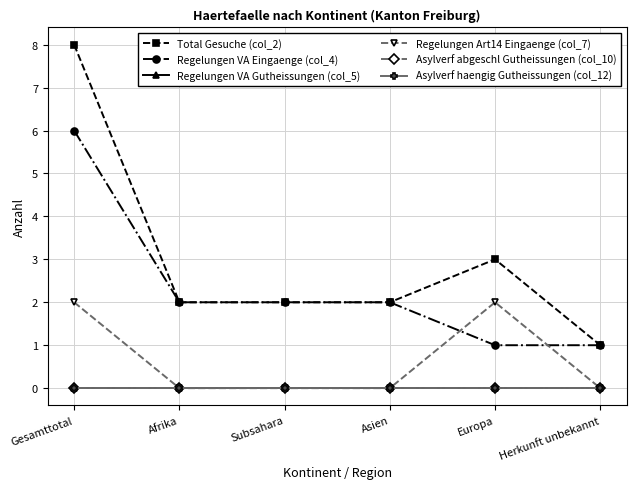

Which series has the widest spread of values?

Total Gesuche (col_2)